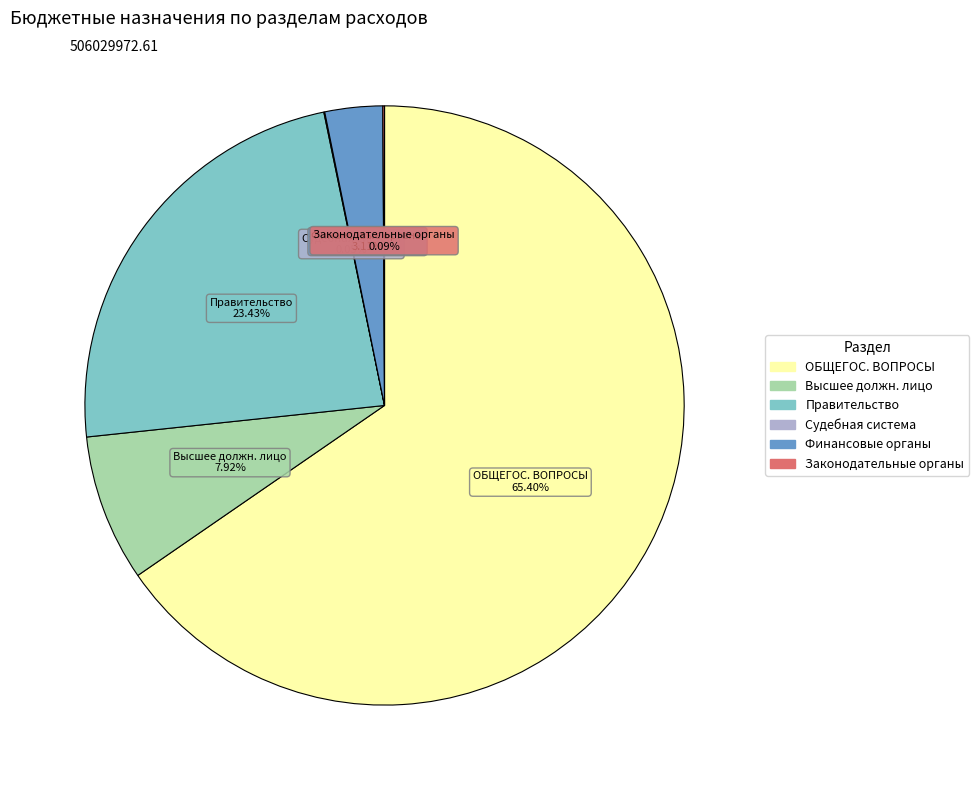

Is there any slice that represents more than half of the pie?

Yes